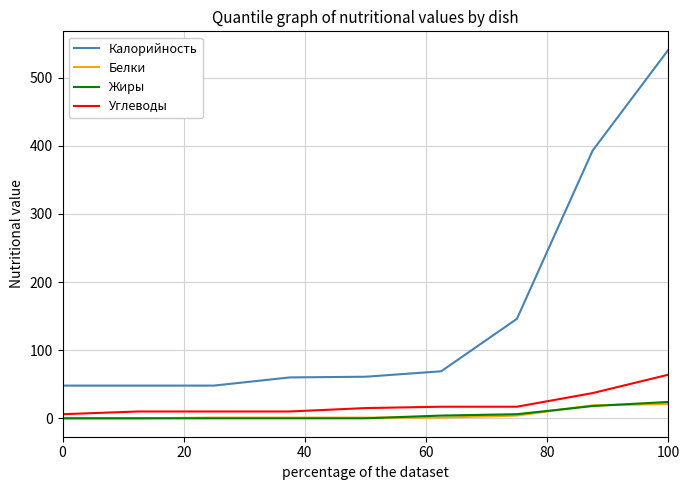

True or false: Жиры and Калорийность intersect in this chart.

False